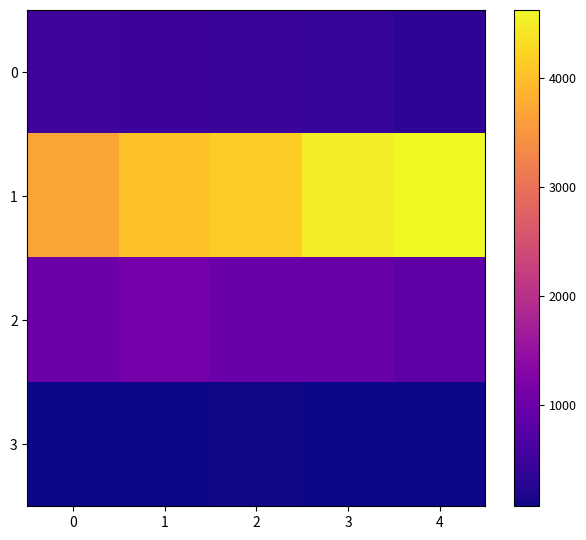

Which category has the highest value across all series?

4